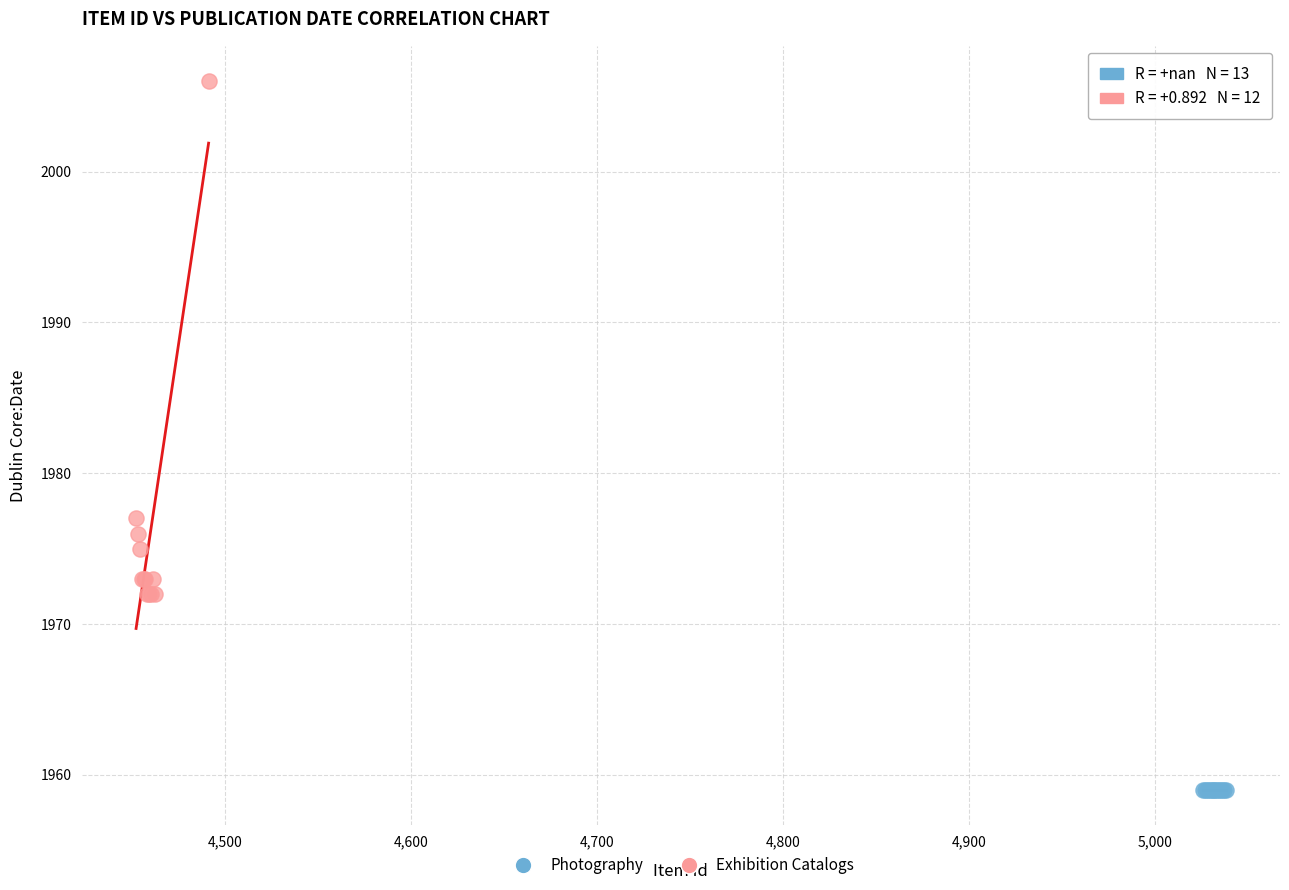

Which series reaches the maximum Y coordinate?

Exhibition Catalogs